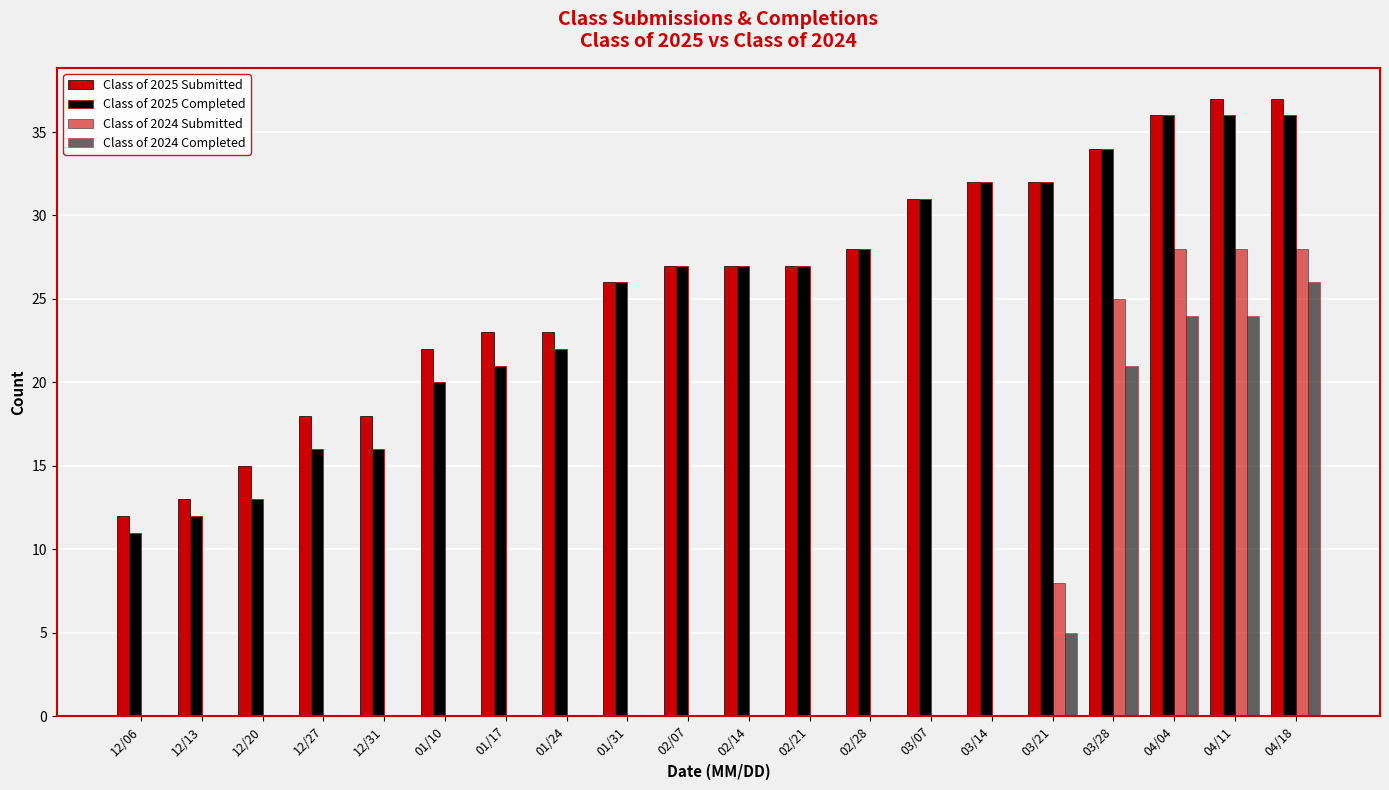

How many groups of bars are there?

20